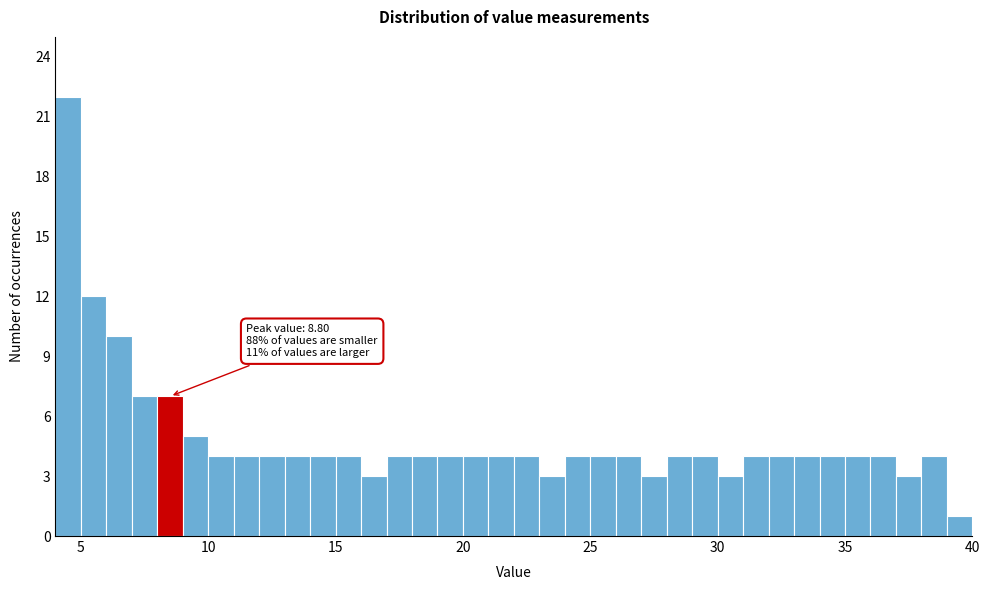

Read against the x-axis, roughly where is the centre of the tallest bar?

4.5